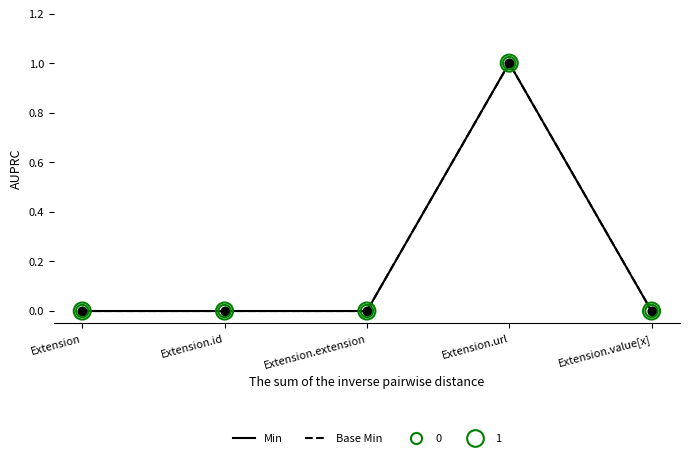

Is the value of Base Min at Extension.id greater than the value of Min at Extension.url?

No